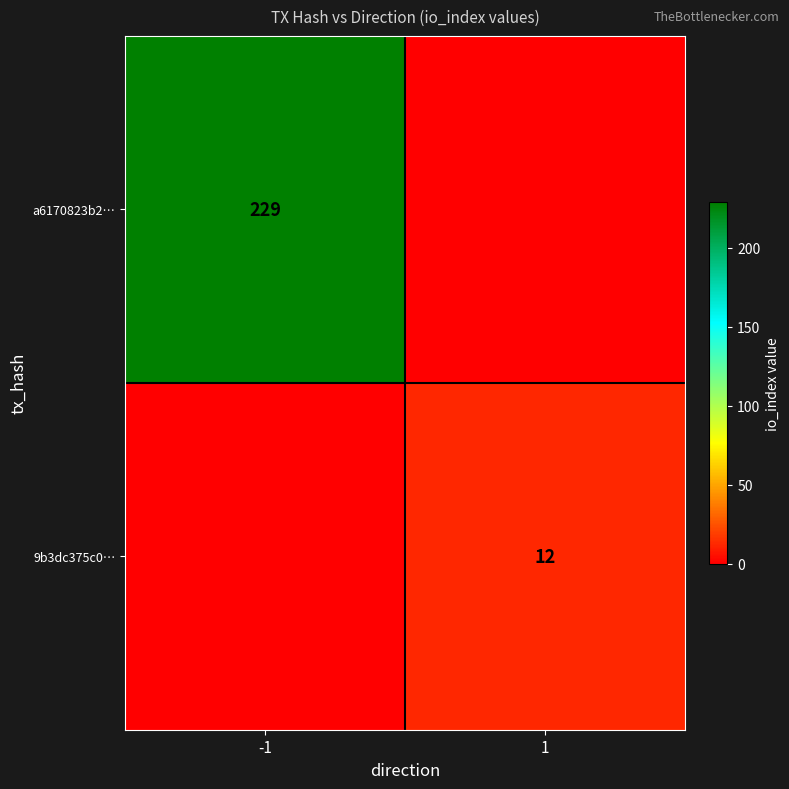

Which series has the largest total across all categories?

a6170823b2…